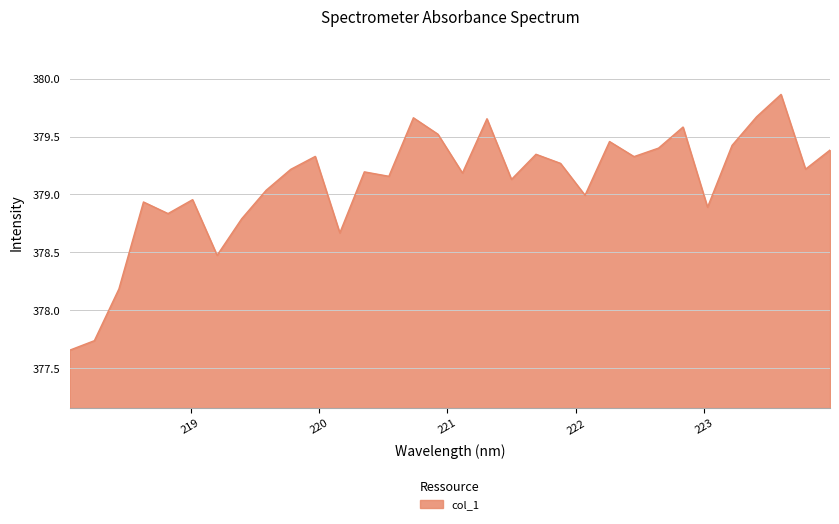

What is the difference between the maximum and minimum values?

2.2